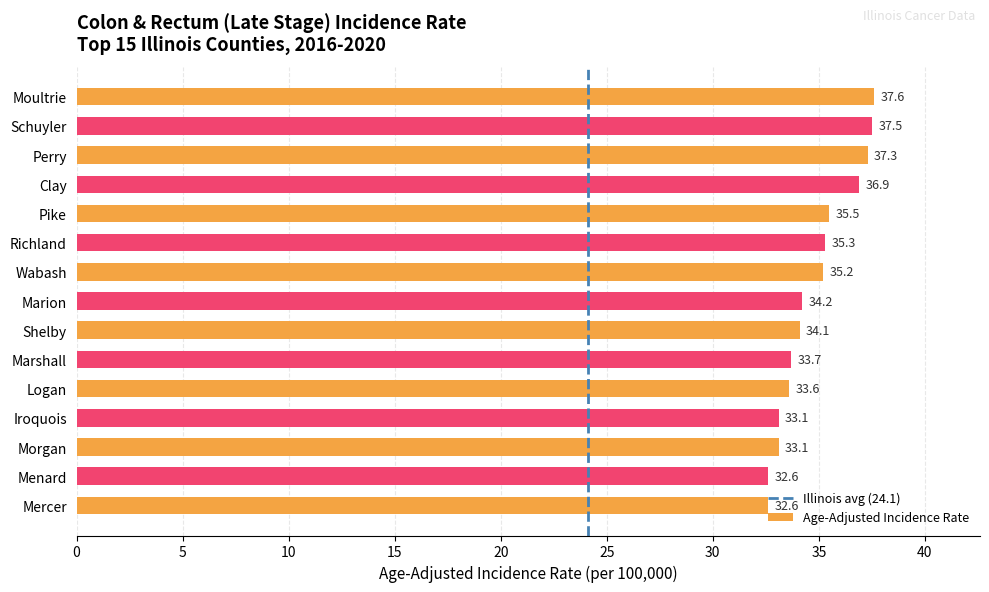

What is the change in value from Schuyler to Iroquois?

-4.4